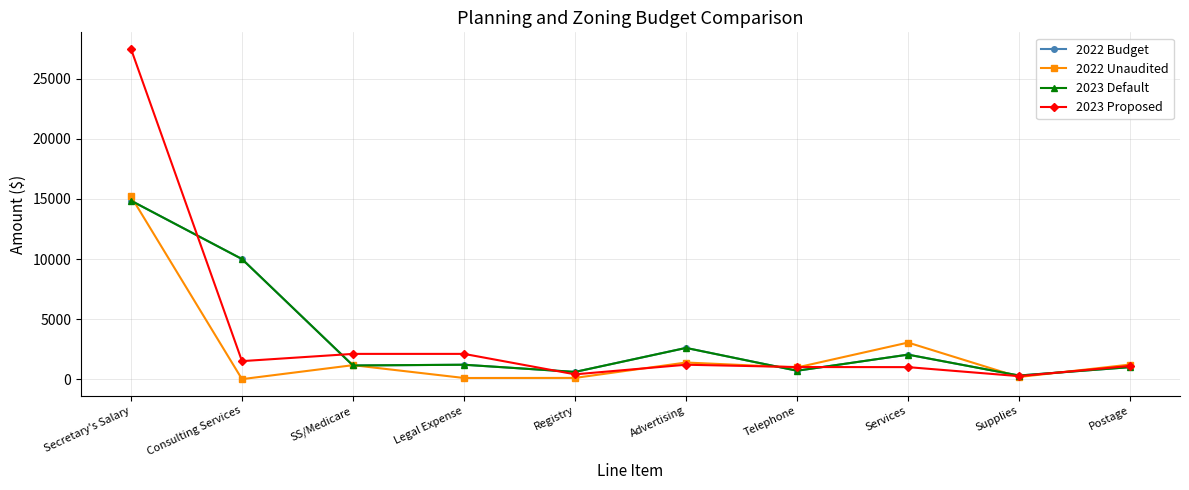

Which series has the widest spread of values?

2023 Proposed